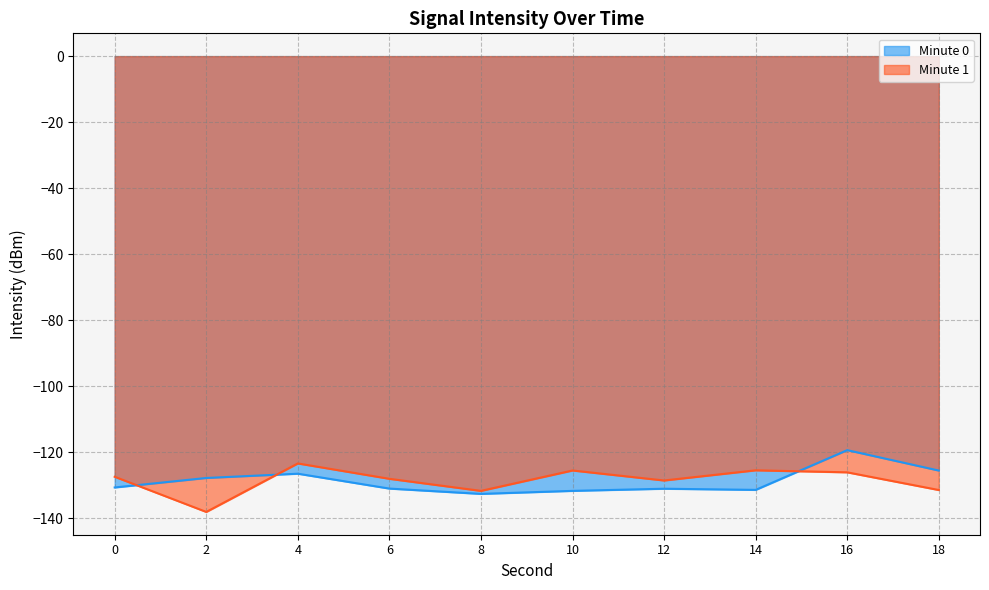

What is the difference between the values at 0 and 8?

1.9